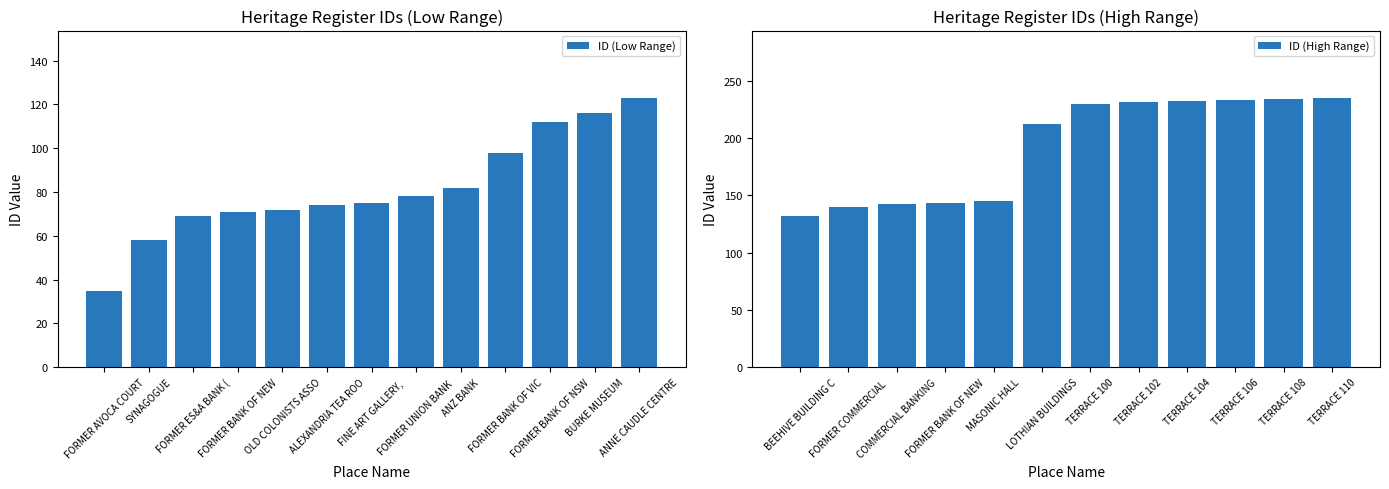

How many bars are there in total?

25